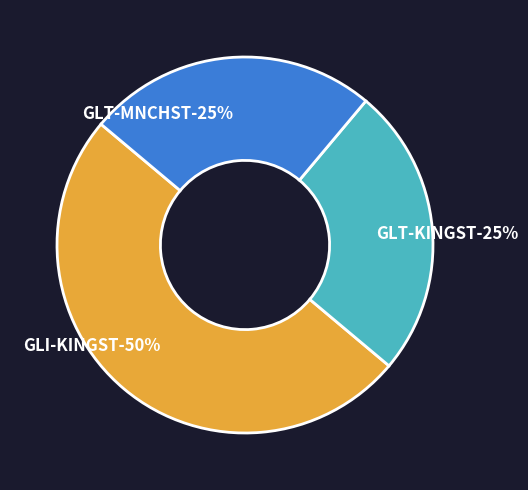

To the nearest percent, what percentage of the pie is GLI-KINGST?

50%